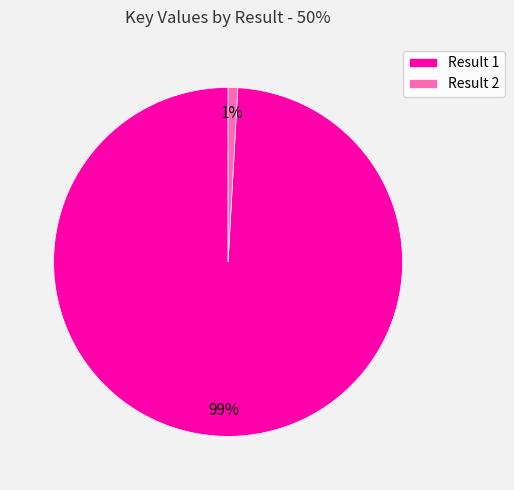

Rank the categories by value from highest to lowest.

Result 1, Result 2